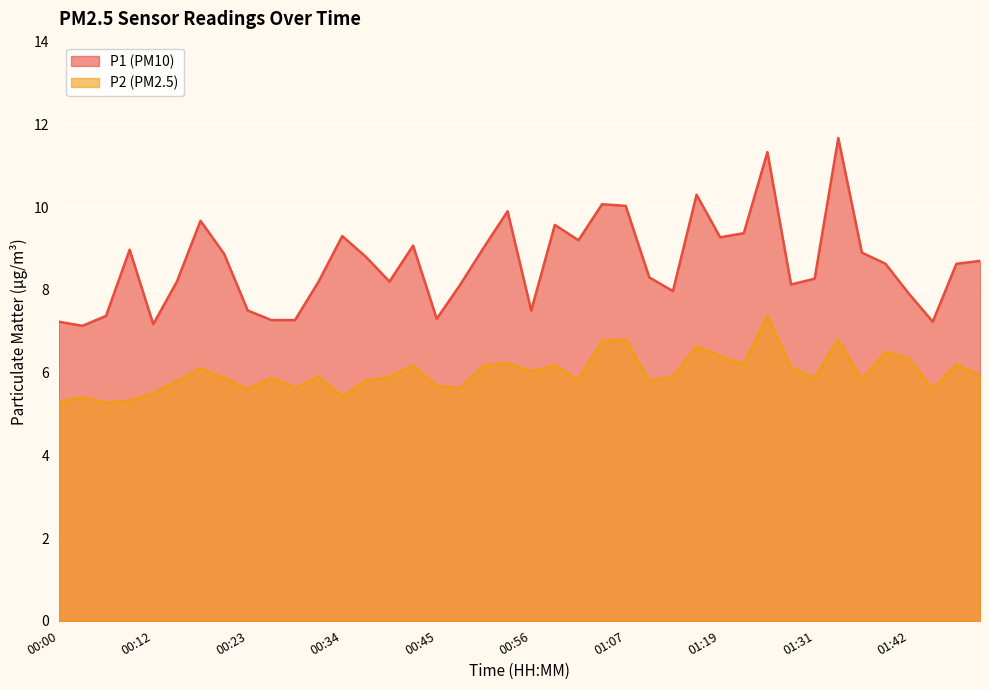

Rank the series at 01:13 from highest to lowest value.

P1, P2